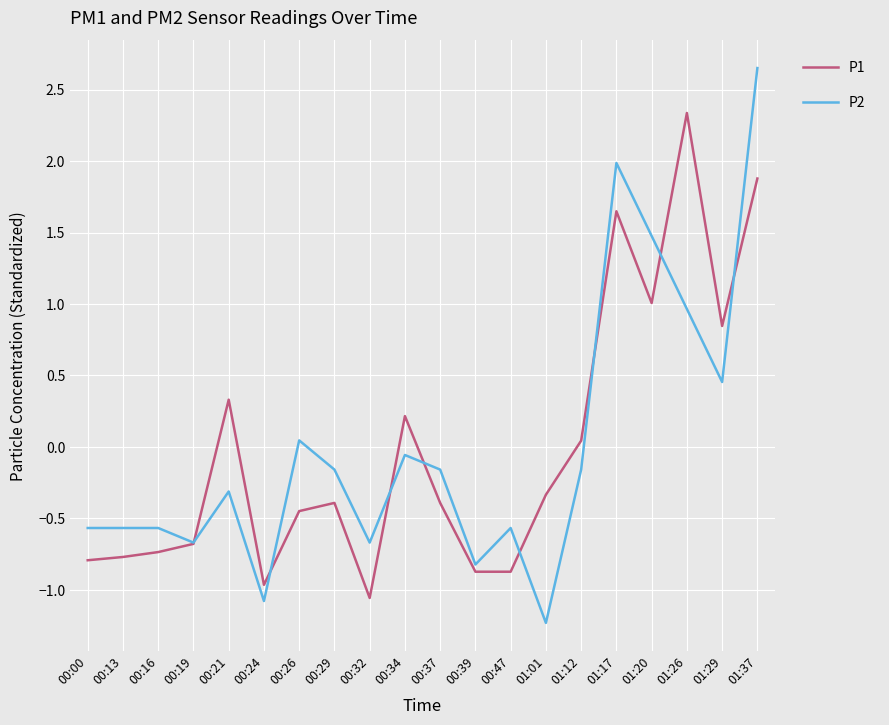

Which series has the largest range (max minus min)?

P2